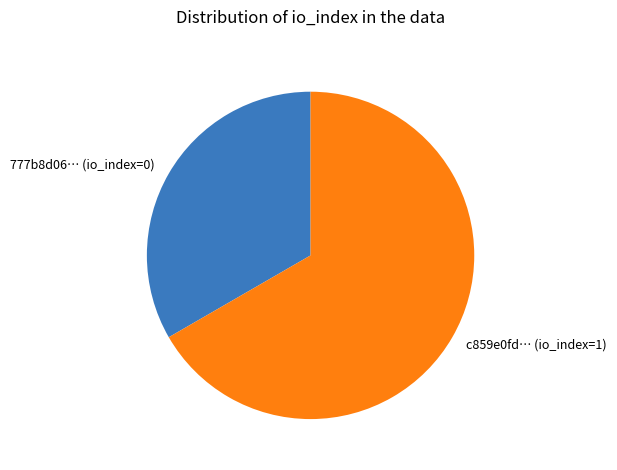

What is the ratio of the value at c859e0fd… (io_index=1) to the value at 777b8d06… (io_index=0)?

2.0